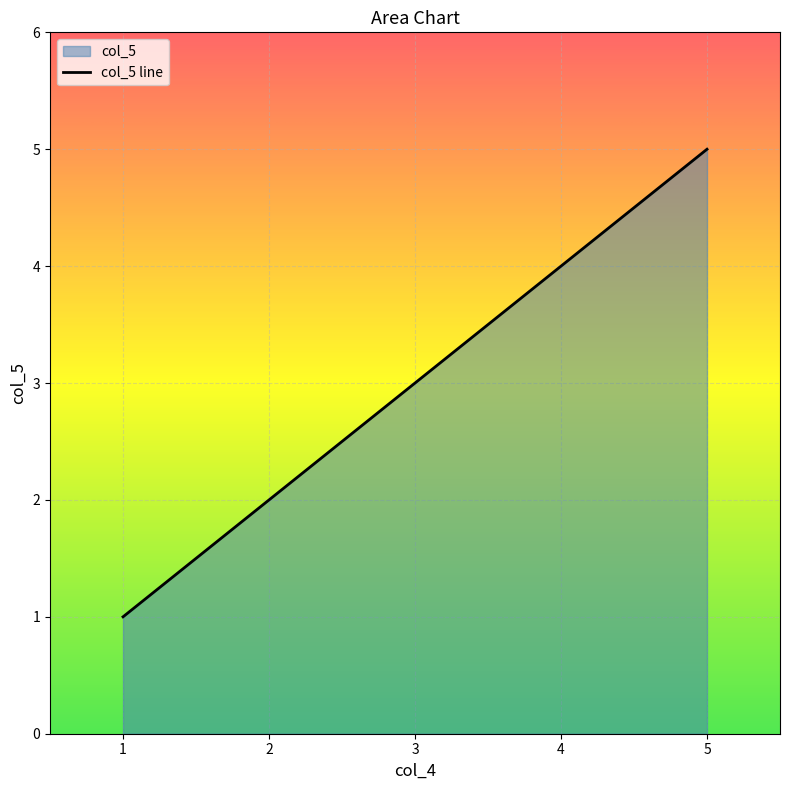

List the labels in order of value, largest first.

5, 4, 3, 2, 1